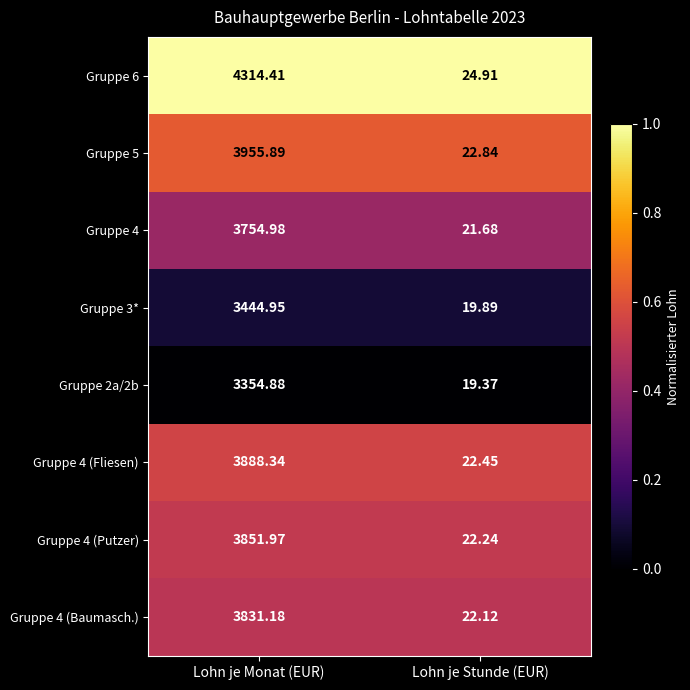

Where is Gruppe 5 nearest to the value 1989?

Lohn je Stunde (EUR)